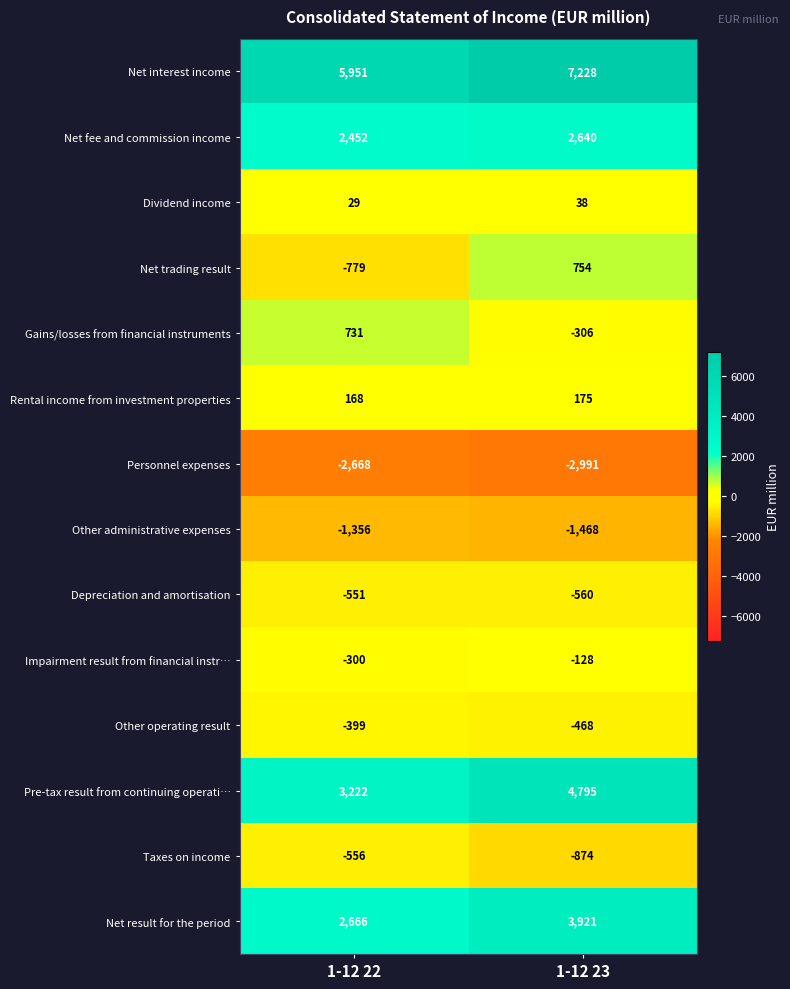

The Pre-tax result from continuing operati… series shows 1443 at 1-12 22. True or false?

False